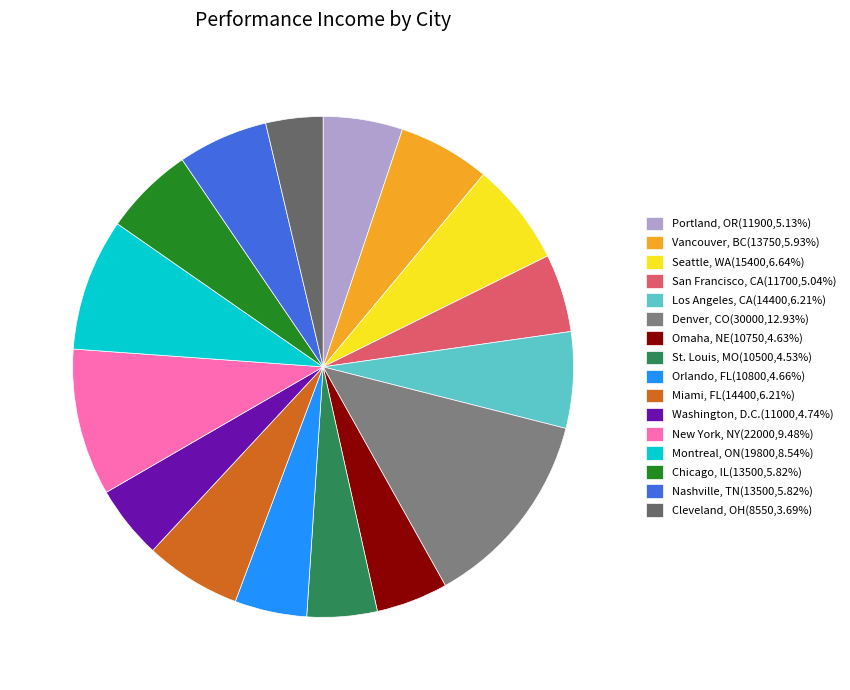

Does any single category account for the majority?

No